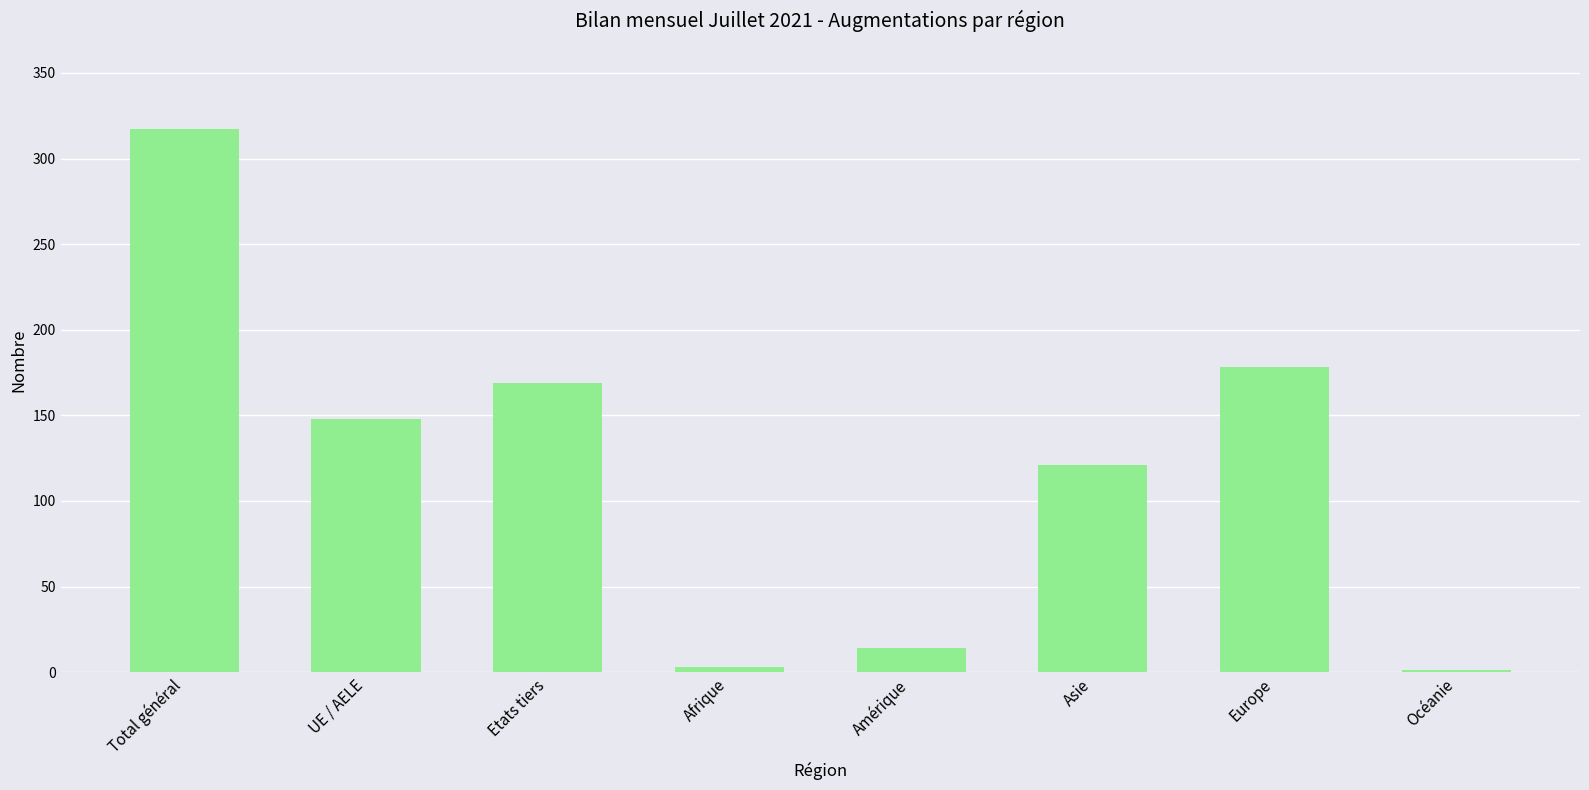

Is it true that the value at Europe is 115?

False